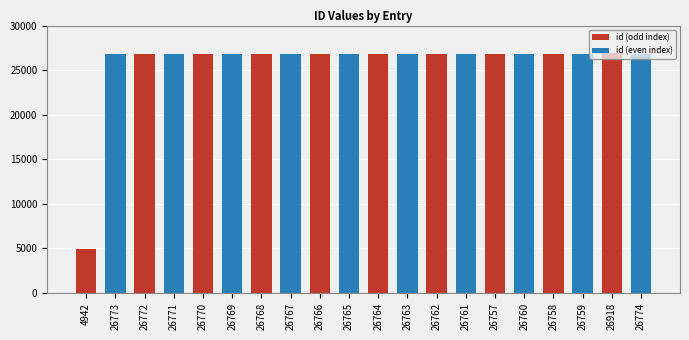

Reading left to right, list all the values displayed in this chart.

id (odd index): 4942=4942	26773=0	26772=26772	26771=0	26770=26770	26769=0	26768=26768	26767=0	26766=26766	26765=0	26764=26764	26763=0	26762=26762	26761=0	26757=26757	26760=0	26758=26758	26759=0	26918=26918	26774=0
id (even index): 4942=0	26773=26773	26772=0	26771=26771	26770=0	26769=26769	26768=0	26767=26767	26766=0	26765=26765	26764=0	26763=26763	26762=0	26761=26761	26757=0	26760=26760	26758=0	26759=26759	26918=0	26774=26774